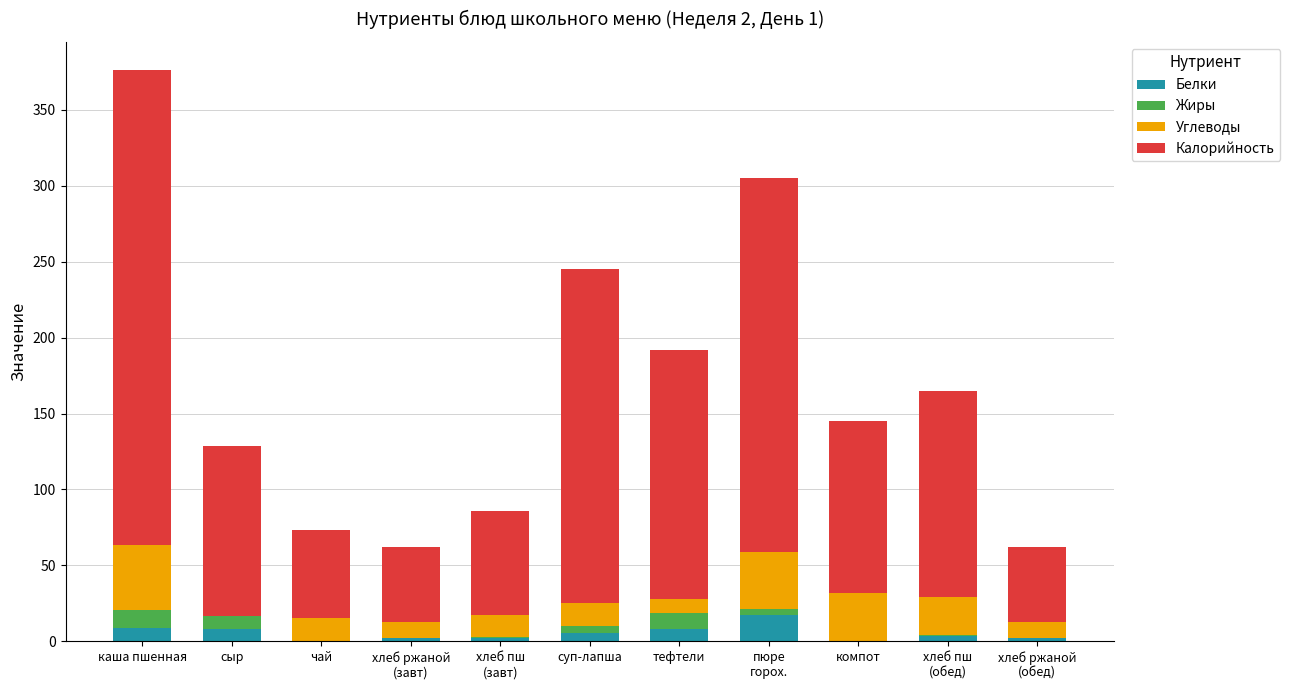

What is the highest value of the Белки series?

17.2